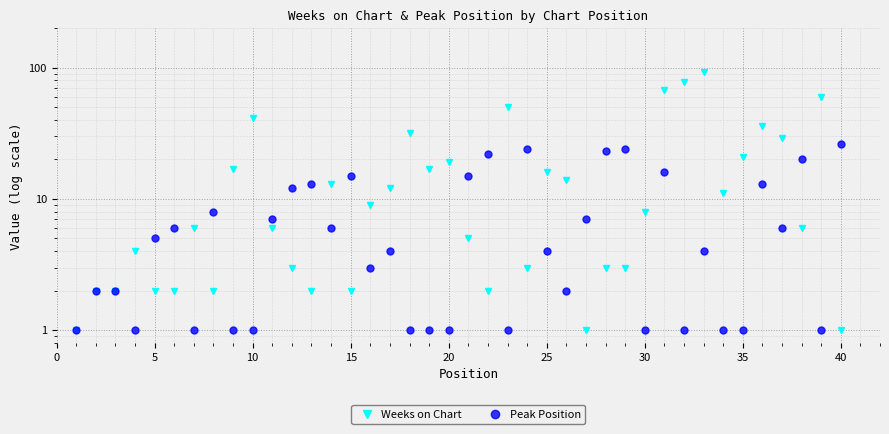

At how many categories does at least one series exceed 40?

6